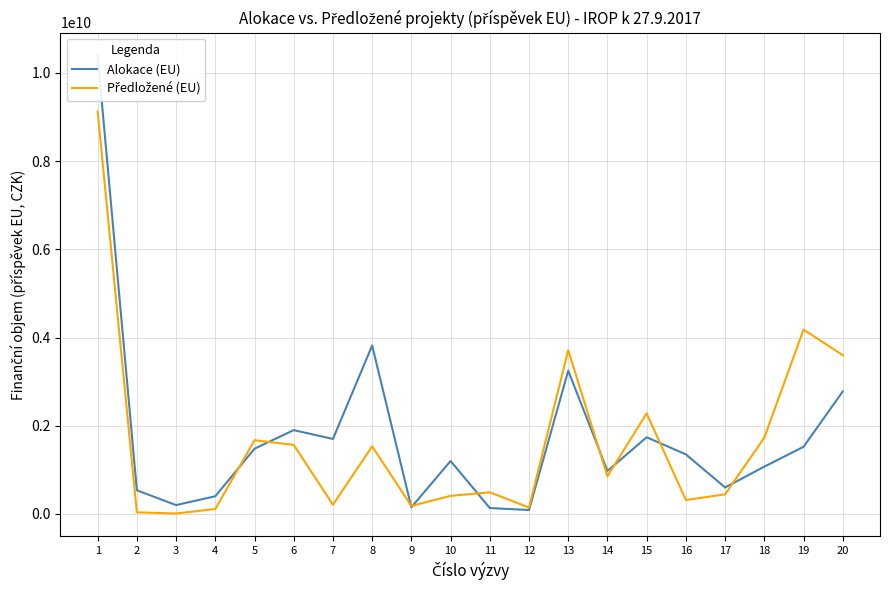

What is the value of the Alokace (EU) point at the 10th from the left?

1200000000.0